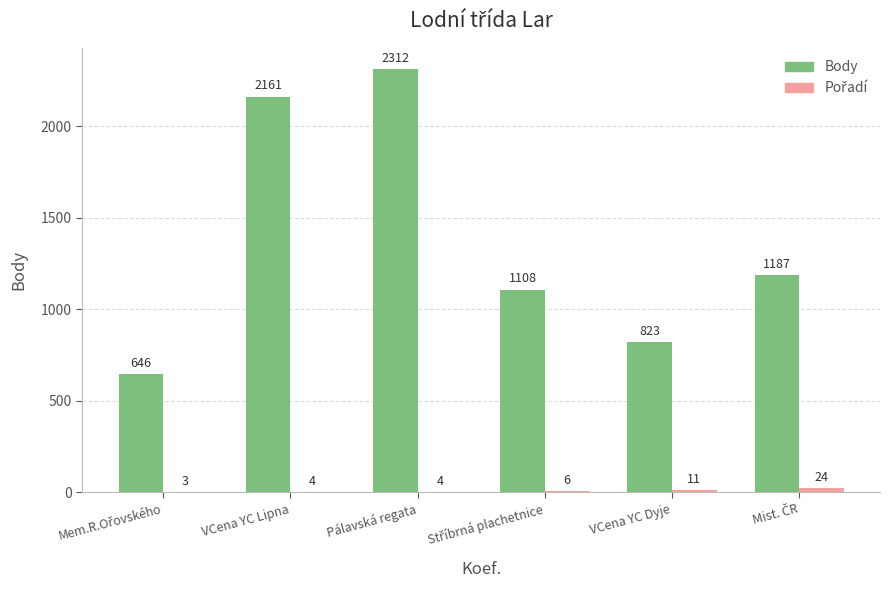

Which label corresponds to the largest value in the chart?

Pálavská regata